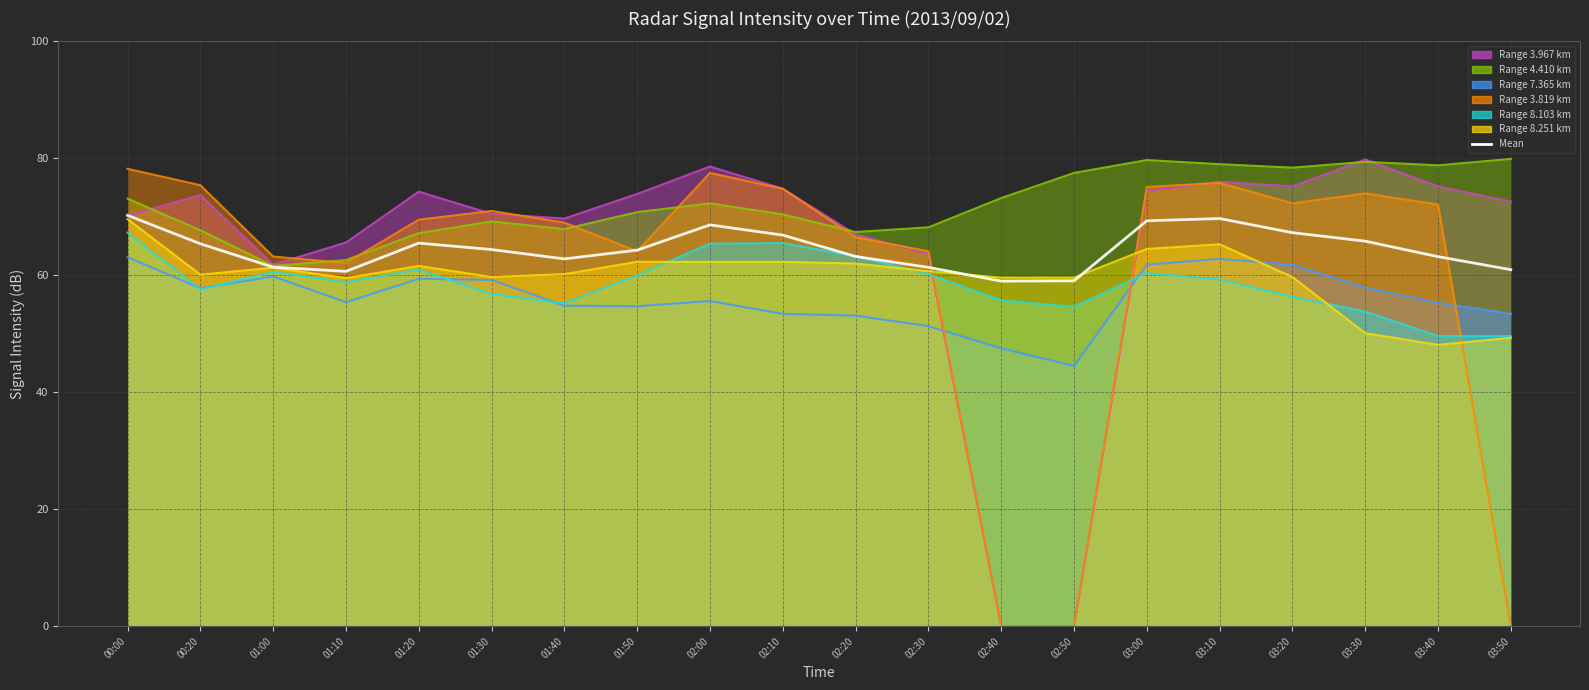

At which label is the value closest to 64?

01:50